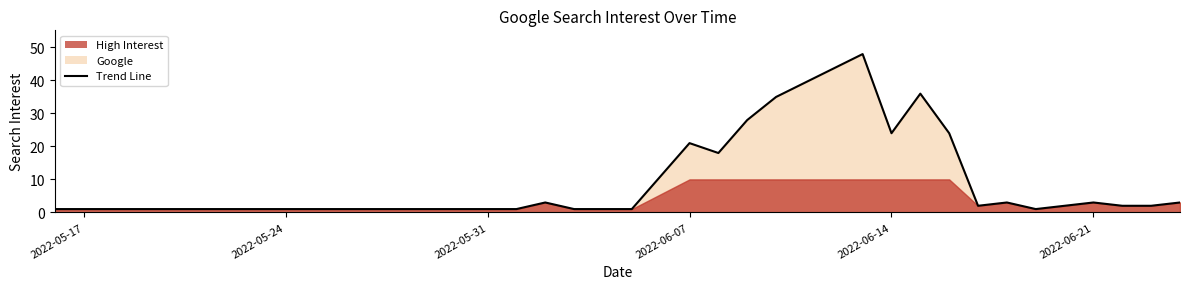

The value at 2022-06-07 is 21. True or false?

True